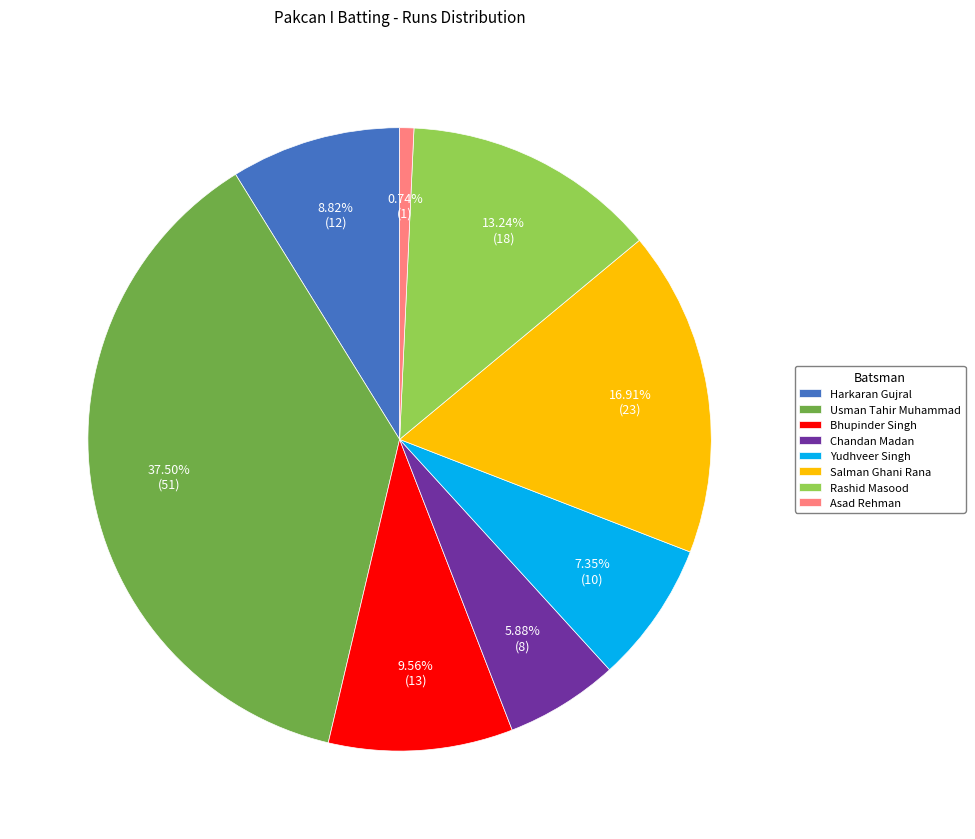

Rank the categories by value from lowest to highest.

Asad Rehman, Chandan Madan, Yudhveer Singh, Harkaran Gujral, Bhupinder Singh, Rashid Masood, Salman Ghani Rana, Usman Tahir Muhammad